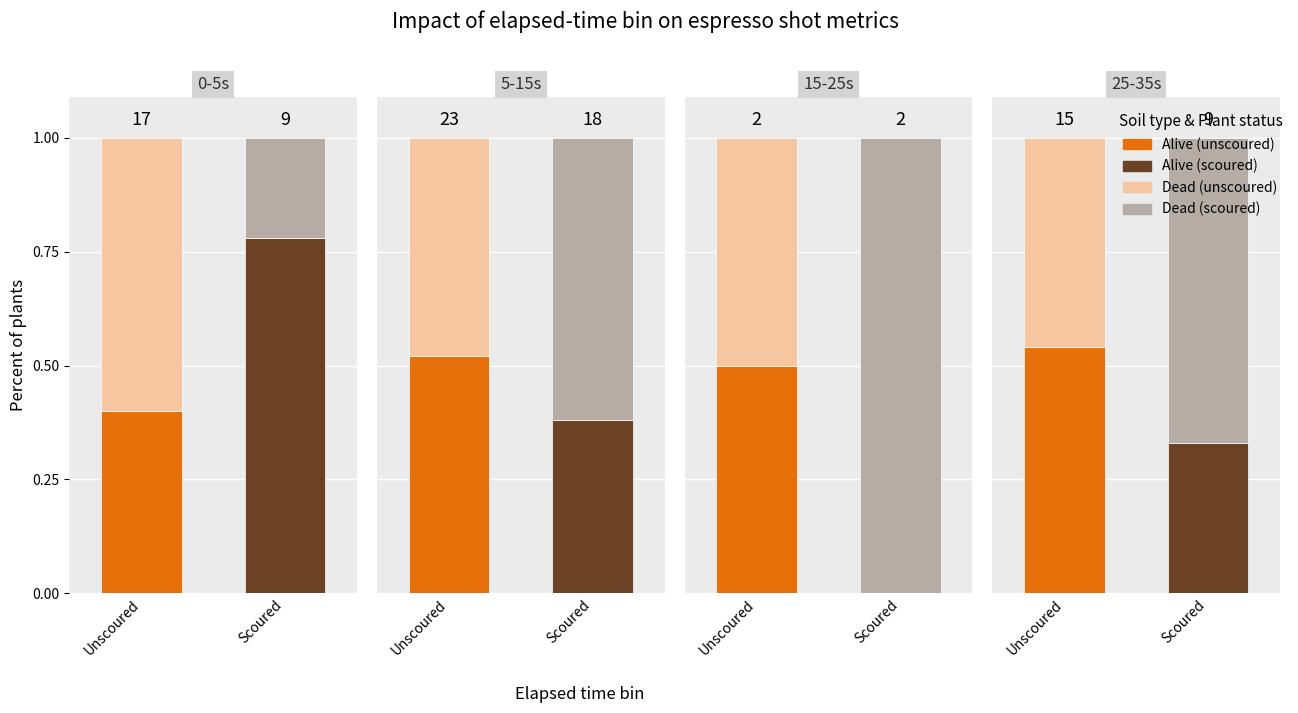

How many data points does each series have?

4